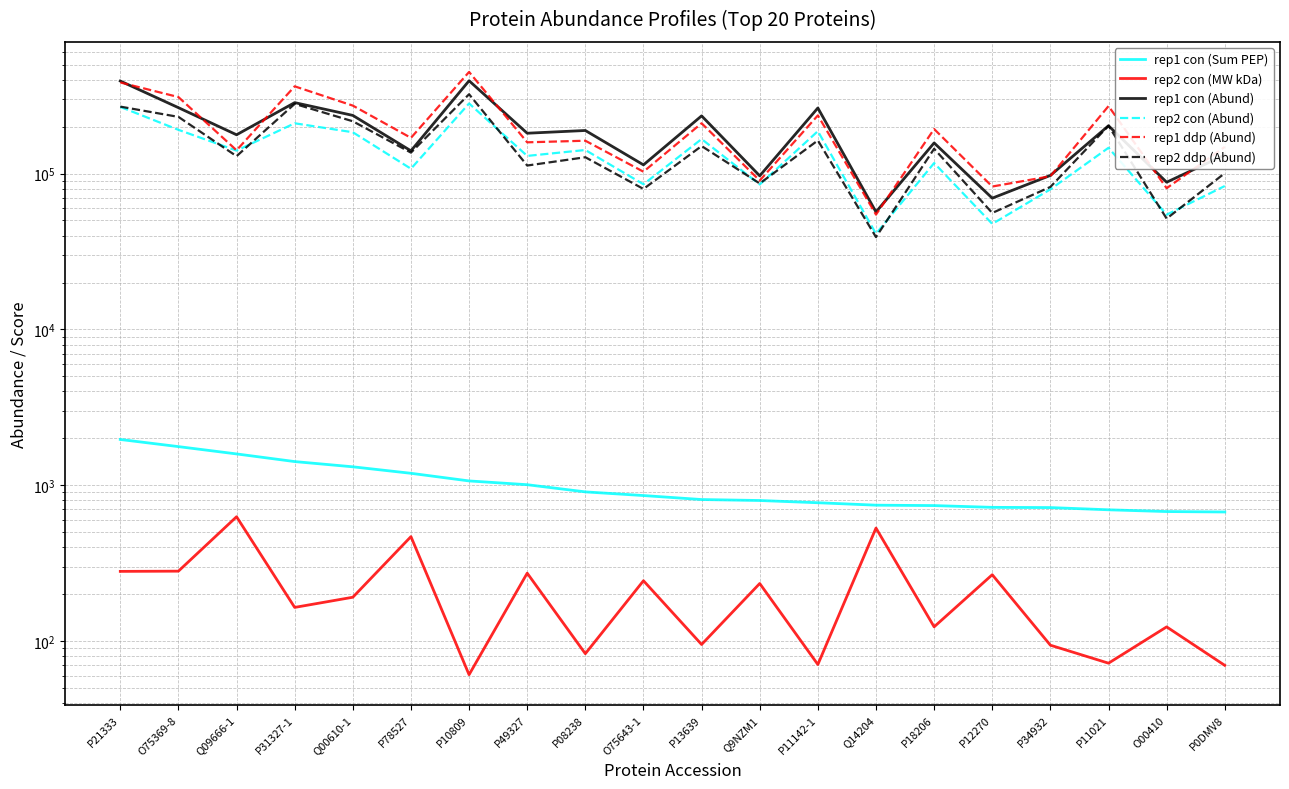

True or false: rep2 con (MW kDa) and rep2 ddp (Abund) cross at least once.

False